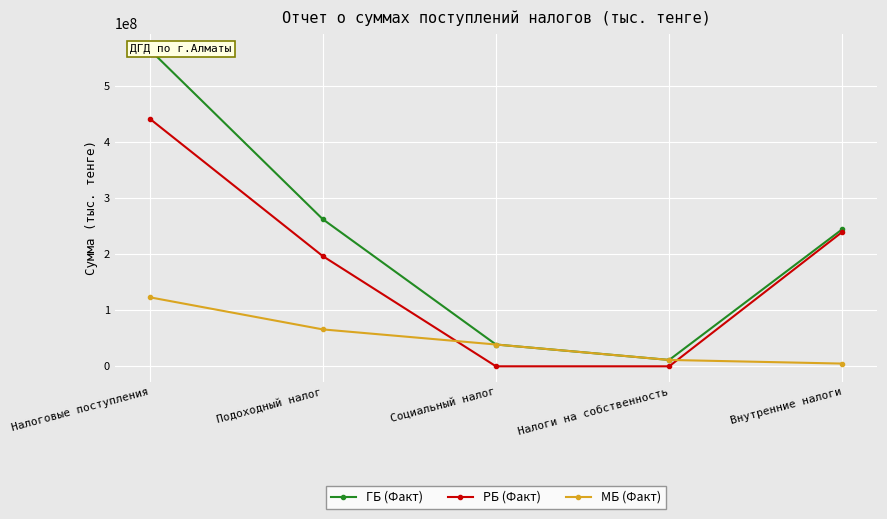

True or false: МБ (Факт) and ГБ (Факт) cross at least once.

False